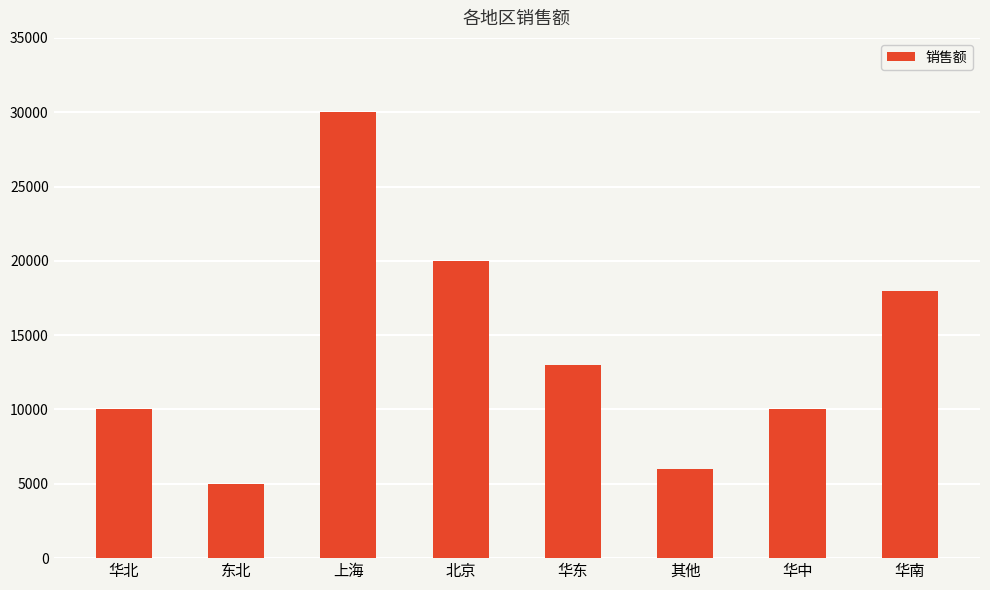

The chart shows a value of 1387 at 其他. True or false?

False